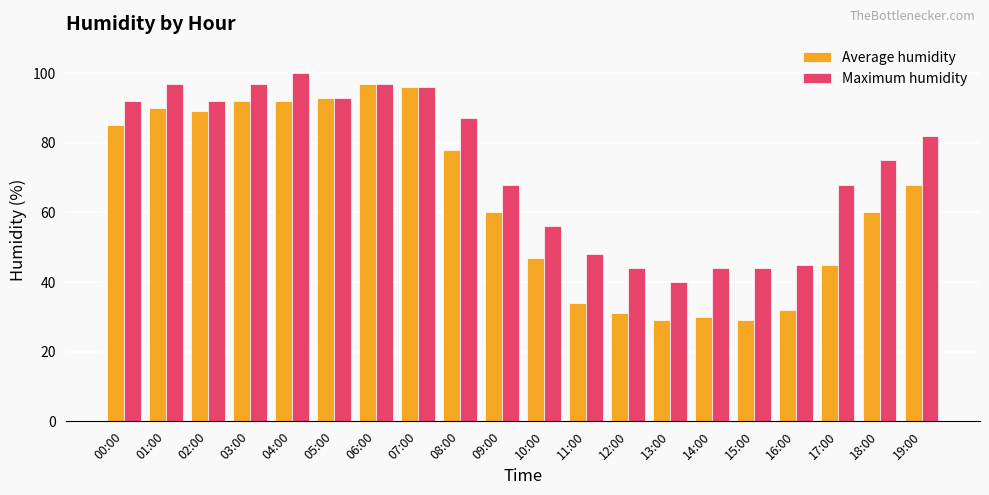

At which label does Average humidity first exceed 68?

00:00